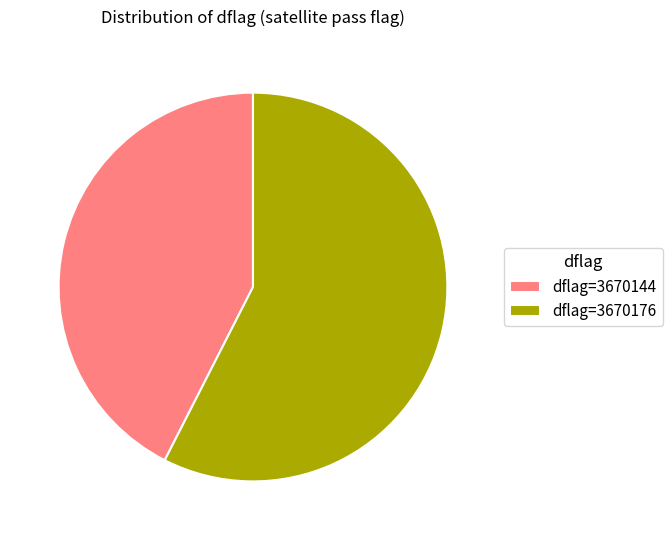

Which category has the smallest portion of the pie?

dflag=3670144